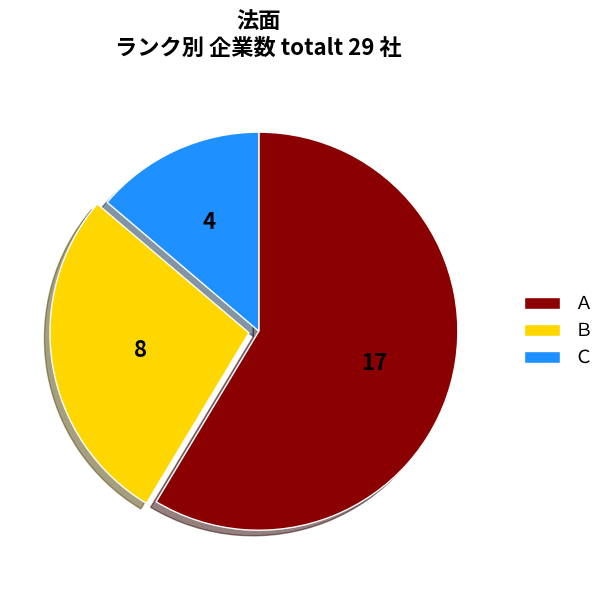

Count the number of slices in the pie.

3